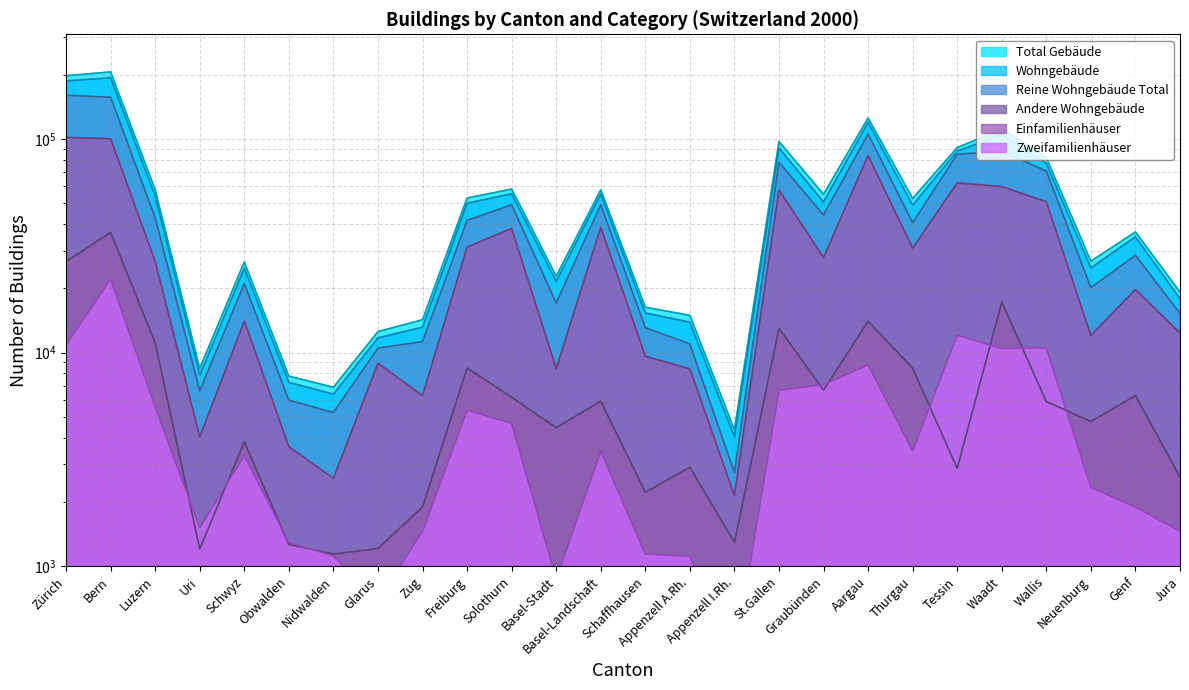

What is the sum of the Einfamilienhäuser values at Wallis and Jura?

63160